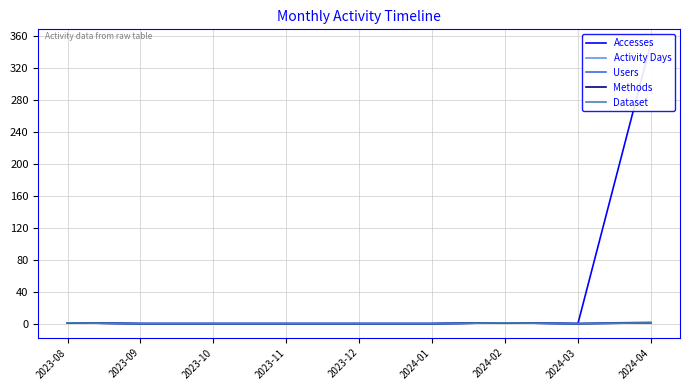

At which category is the sum across all series the highest?

2024-04